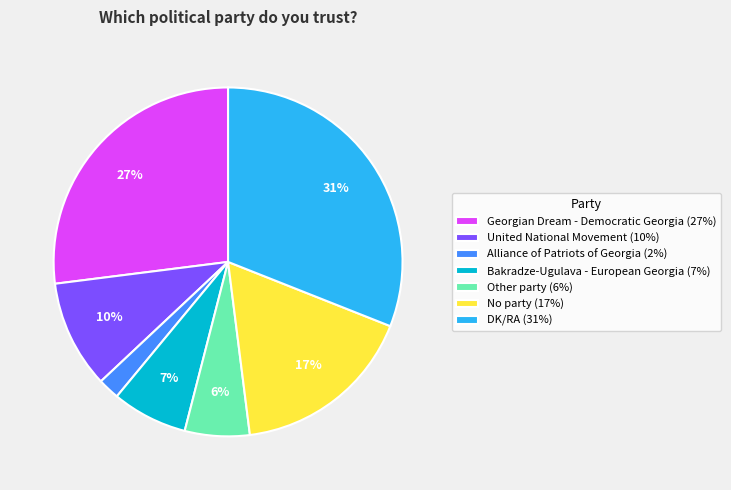

To the nearest percent, what is the average slice percentage?

14%